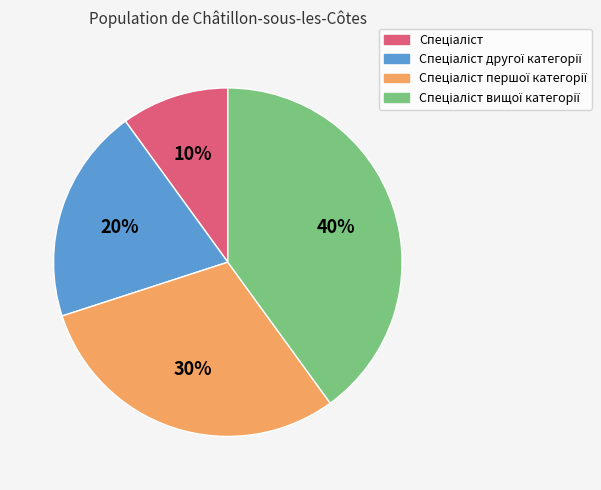

How many slices are in this pie chart?

4